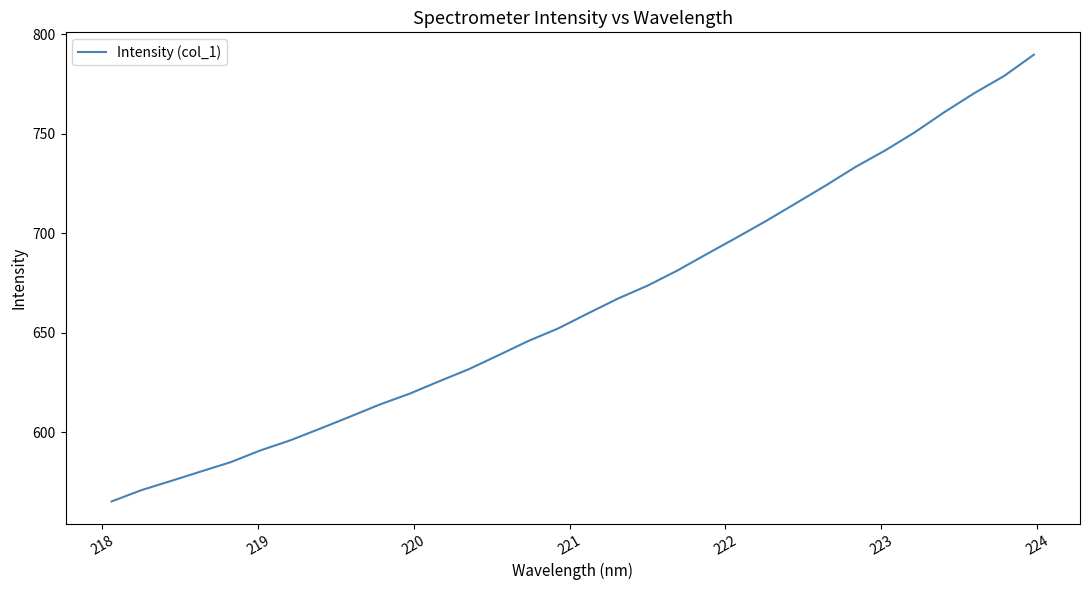

What is the maximum value shown in the chart?

789.8